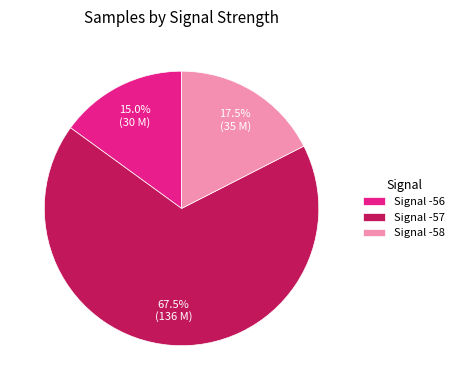

Between Signal -56 and Signal -57, which is larger?

Signal -57